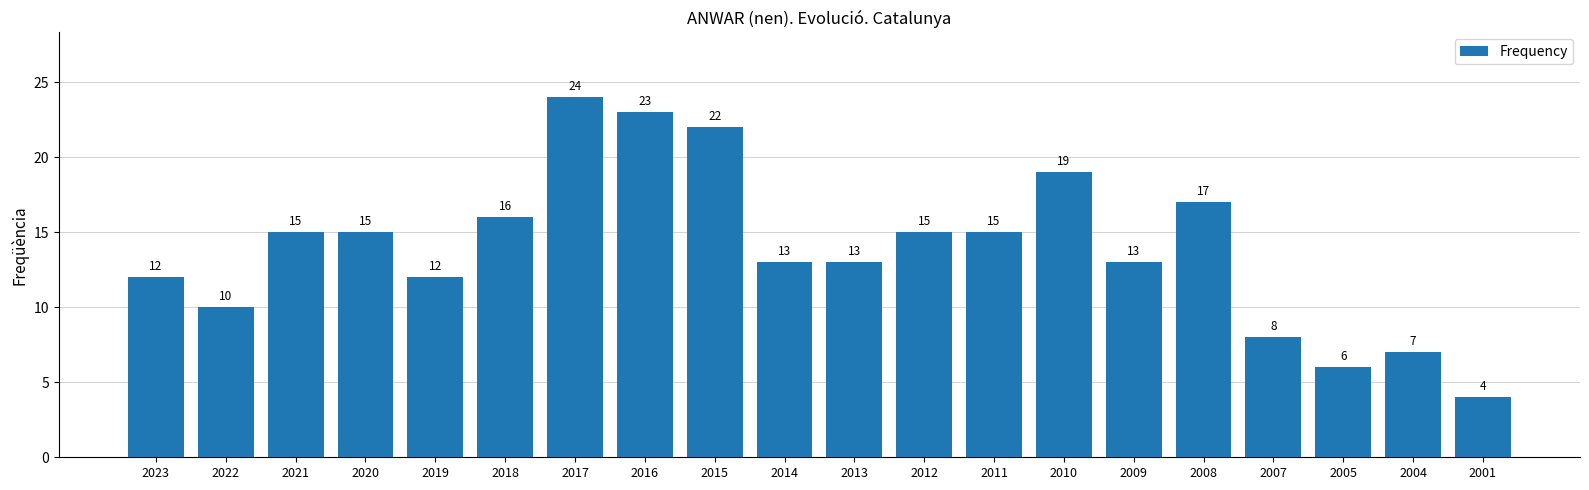

Which label corresponds to the smallest value in the chart?

2001